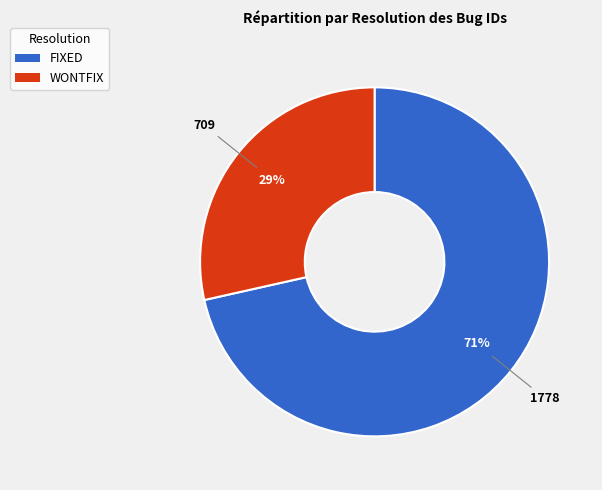

The WONTFIX slice represents 15% of the pie. True or false?

False